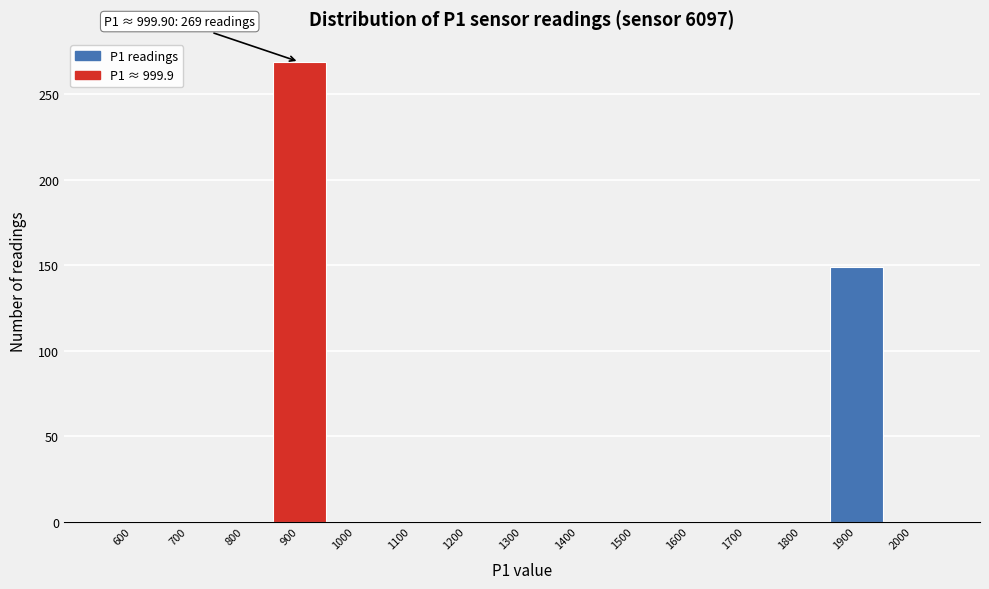

Reading left to right, list all the values displayed in this chart.

600=0	700=0	800=0	900=269	1000=0	1100=0	1200=0	1300=0	1400=0	1500=0	1600=0	1700=0	1800=0	1900=149	2000=0